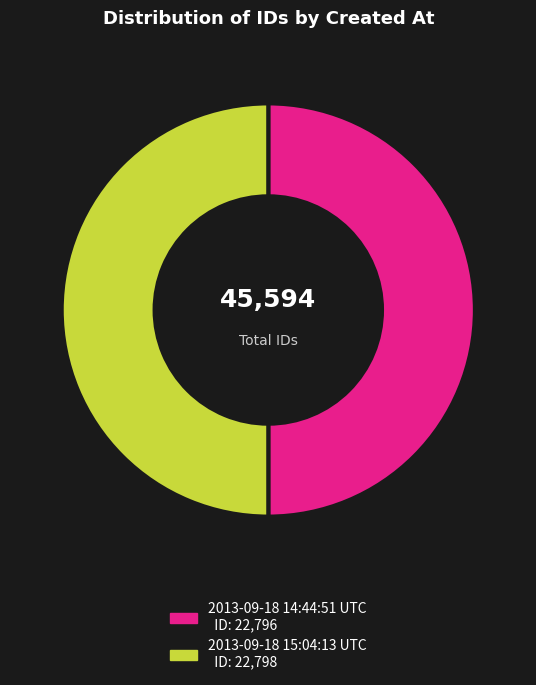

Do 2013-09-18 15:04:13 UTC and 2013-09-18 14:44:51 UTC together represent more than half of the pie?

Yes